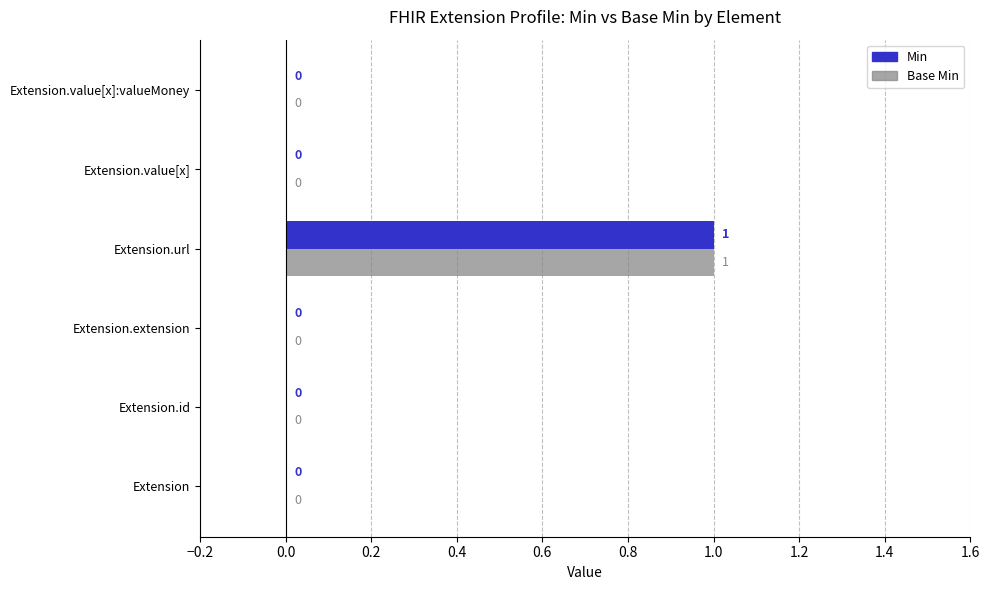

The Min series shows 0 at Extension. True or false?

True